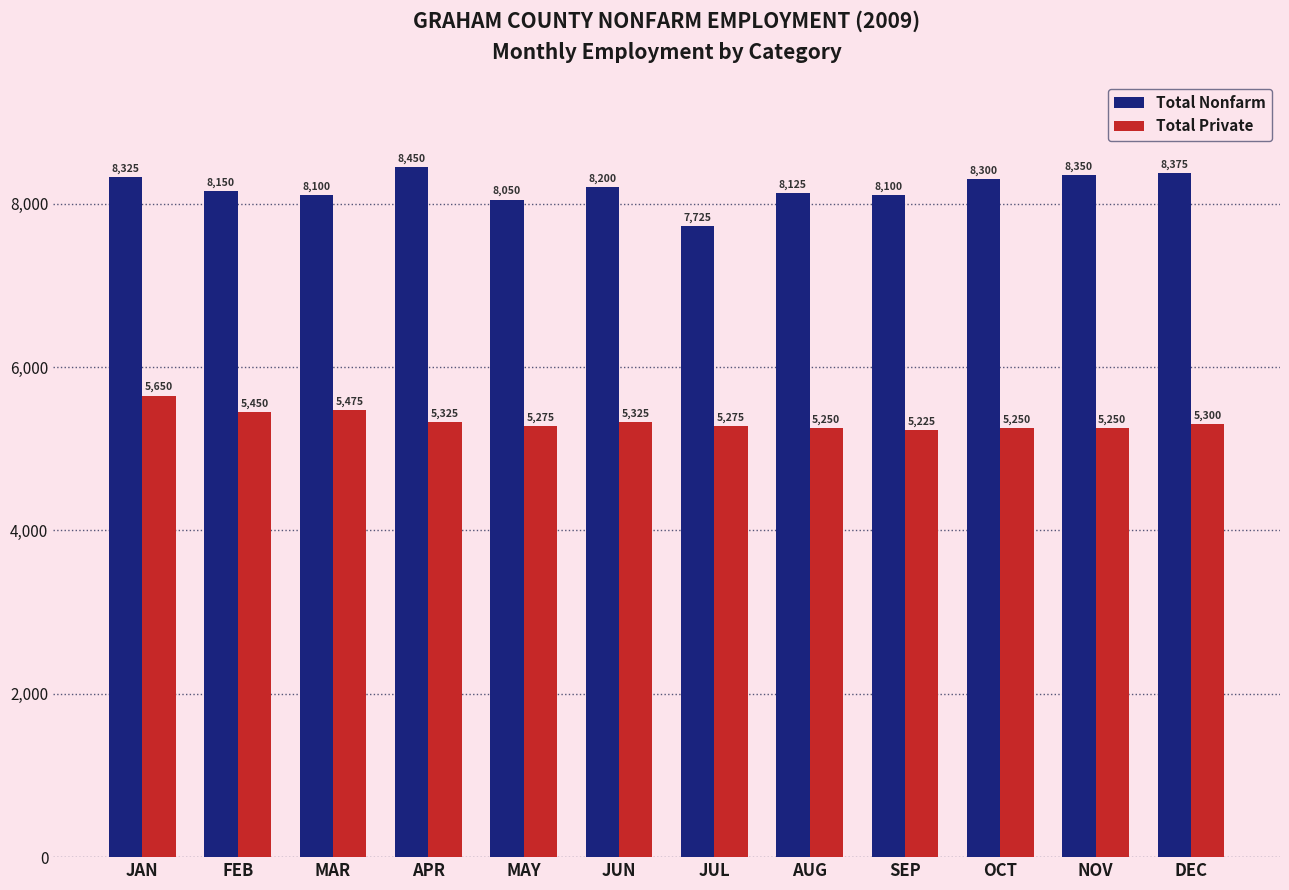

What are all the series names shown in the legend?

Total Nonfarm, Total Private